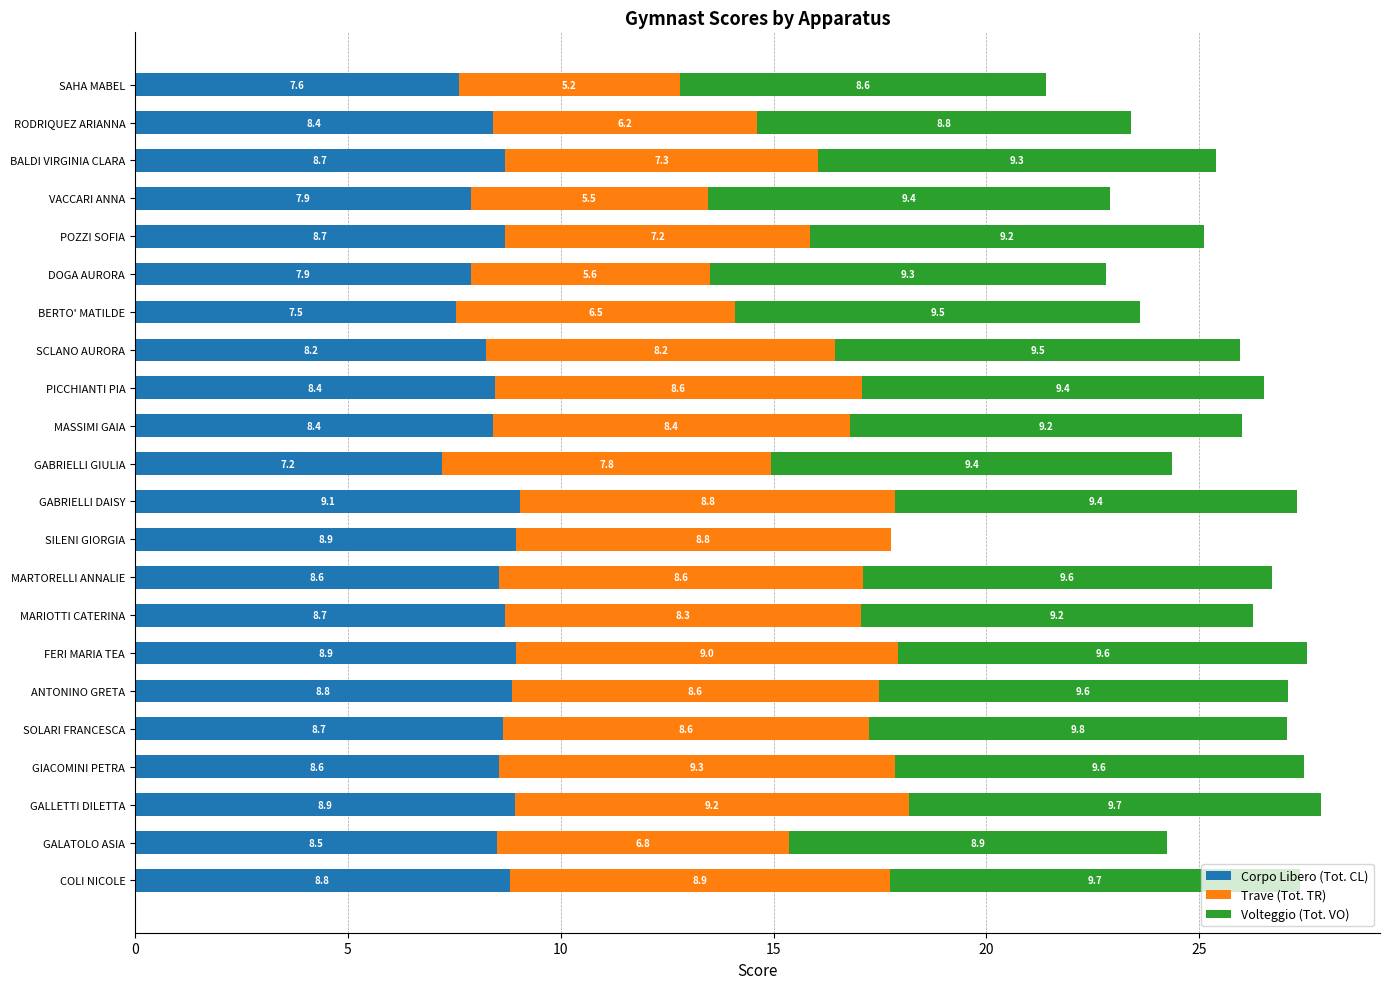

How many data points does each series have?

22